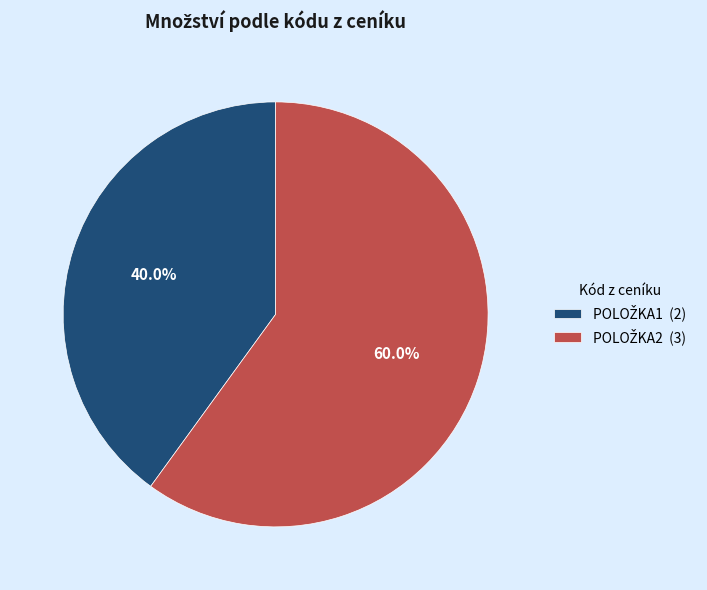

Is there any slice that represents more than half of the pie?

Yes